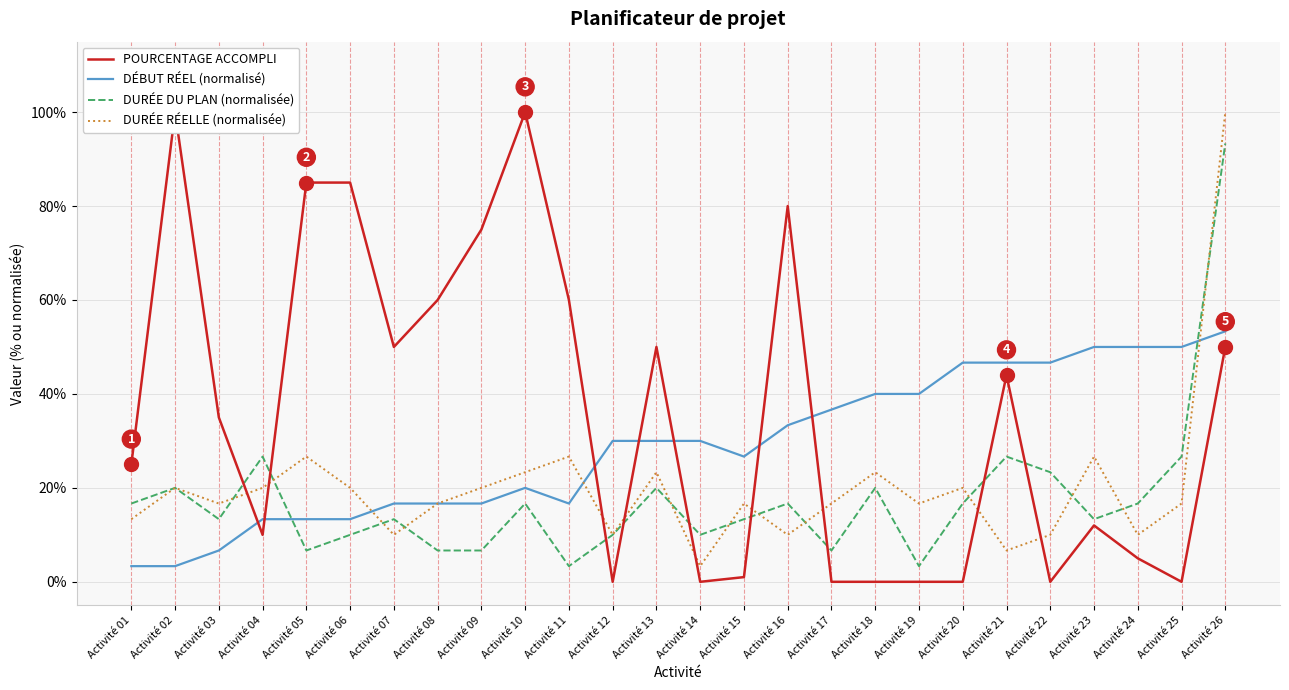

Reading left to right, transcribe all the data shown in this chart.

POURCENTAGE ACCOMPLI: Activité 01=0.2	Activité 02=1.0	Activité 03=0.3	Activité 04=0.1	Activité 05=0.8	Activité 06=0.8	Activité 07=0.5	Activité 08=0.6	Activité 09=0.8	Activité 10=1.0	Activité 11=0.6	Activité 12=0.0	Activité 13=0.5	Activité 14=0.0	Activité 15=0.0	Activité 16=0.8	Activité 17=0.0	Activité 18=0.0	Activité 19=0.0	Activité 20=0.0	Activité 21=0.4	Activité 22=0.0	Activité 23=0.1	Activité 24=0.1	Activité 25=0.0	Activité 26=0.5
DÉBUT RÉEL (normalisé): Activité 01=0.0	Activité 02=0.0	Activité 03=0.1	Activité 04=0.1	Activité 05=0.1	Activité 06=0.1	Activité 07=0.2	Activité 08=0.2	Activité 09=0.2	Activité 10=0.2	Activité 11=0.2	Activité 12=0.3	Activité 13=0.3	Activité 14=0.3	Activité 15=0.3	Activité 16=0.3	Activité 17=0.4	Activité 18=0.4	Activité 19=0.4	Activité 20=0.5	Activité 21=0.5	Activité 22=0.5	Activité 23=0.5	Activité 24=0.5	Activité 25=0.5	Activité 26=0.5
DURÉE DU PLAN (normalisée): Activité 01=0.2	Activité 02=0.2	Activité 03=0.1	Activité 04=0.3	Activité 05=0.1	Activité 06=0.1	Activité 07=0.1	Activité 08=0.1	Activité 09=0.1	Activité 10=0.2	Activité 11=0.0	Activité 12=0.1	Activité 13=0.2	Activité 14=0.1	Activité 15=0.1	Activité 16=0.2	Activité 17=0.1	Activité 18=0.2	Activité 19=0.0	Activité 20=0.2	Activité 21=0.3	Activité 22=0.2	Activité 23=0.1	Activité 24=0.2	Activité 25=0.3	Activité 26=0.9
DURÉE RÉELLE (normalisée): Activité 01=0.1	Activité 02=0.2	Activité 03=0.2	Activité 04=0.2	Activité 05=0.3	Activité 06=0.2	Activité 07=0.1	Activité 08=0.2	Activité 09=0.2	Activité 10=0.2	Activité 11=0.3	Activité 12=0.1	Activité 13=0.2	Activité 14=0.0	Activité 15=0.2	Activité 16=0.1	Activité 17=0.2	Activité 18=0.2	Activité 19=0.2	Activité 20=0.2	Activité 21=0.1	Activité 22=0.1	Activité 23=0.3	Activité 24=0.1	Activité 25=0.2	Activité 26=1.0